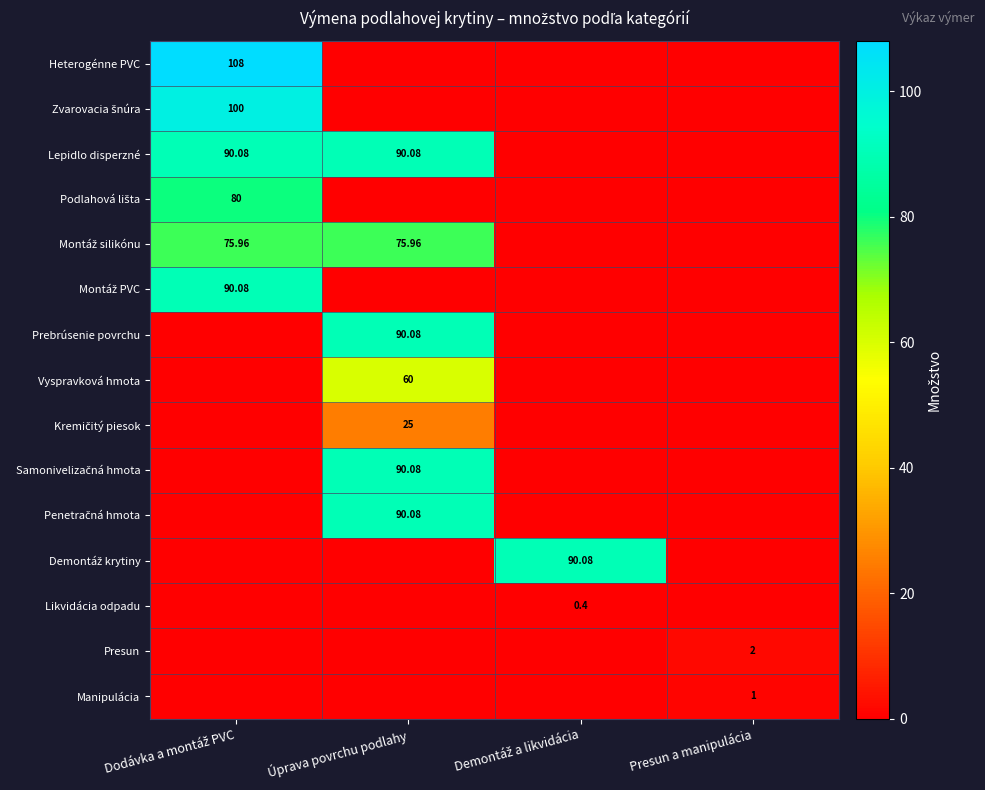

What is the greatest value displayed?

108.0